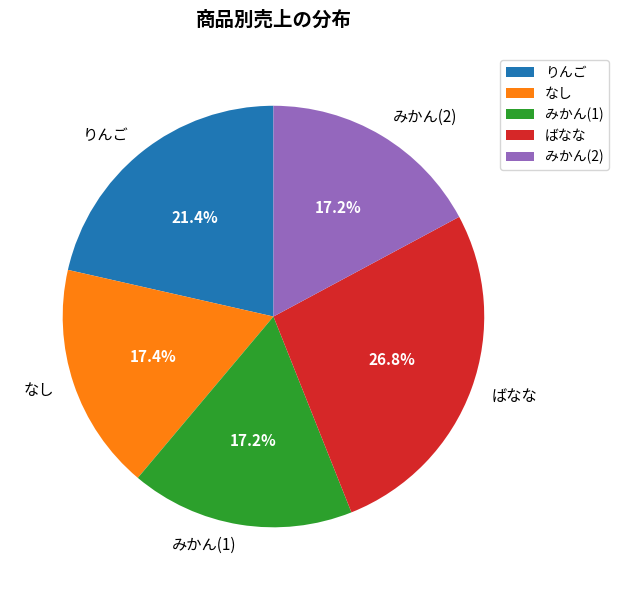

To the nearest percent, what is the average slice percentage?

20%